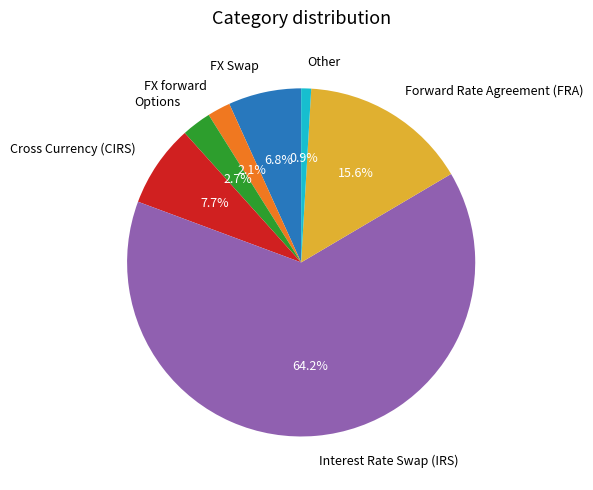

Count the number of slices in the pie.

7